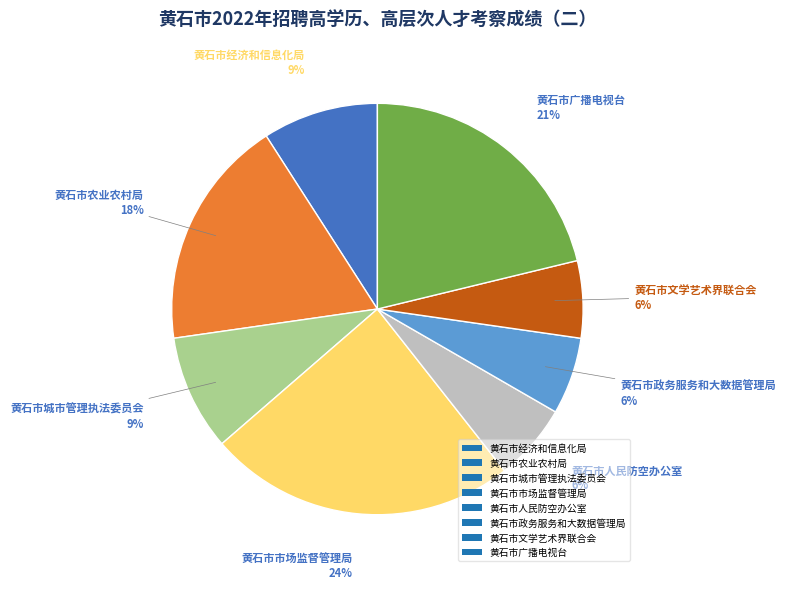

Which category has the biggest portion of the pie?

黄石市市场监督管理局